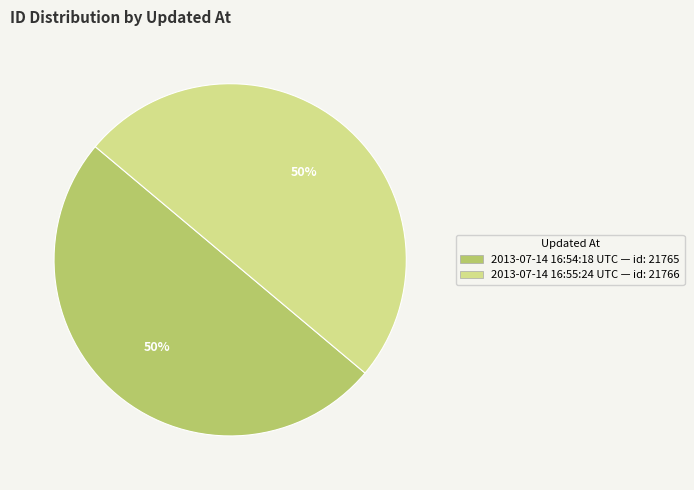

To the nearest percent, what portion does 2013-07-14 16:54:18 UTC represent?

50%